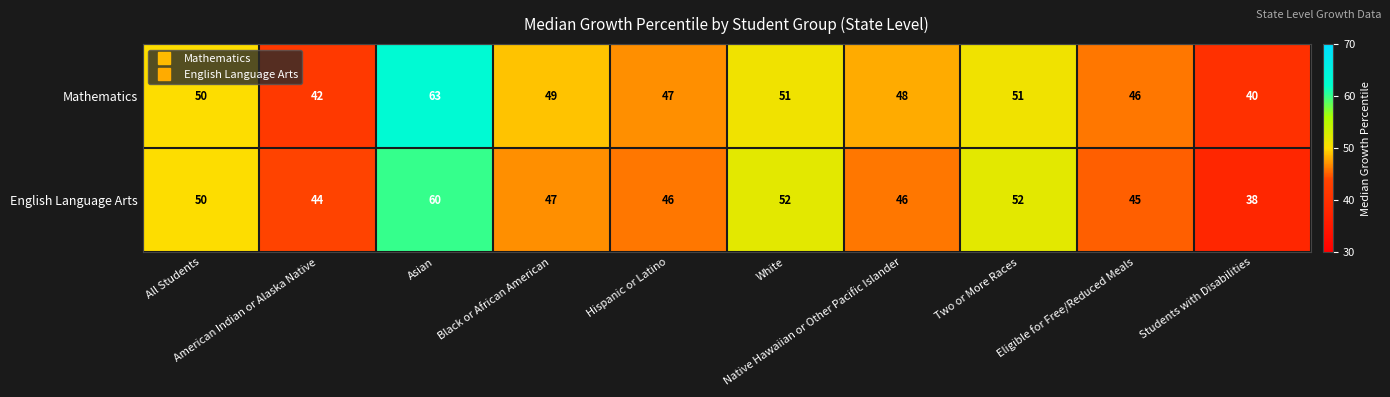

Which series has the widest spread of values?

Mathematics